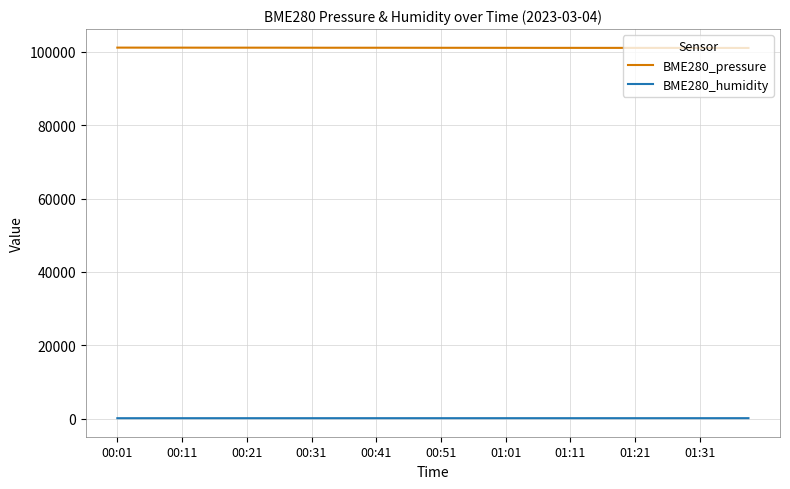

What is the maximum value shown in the chart?

101164.0